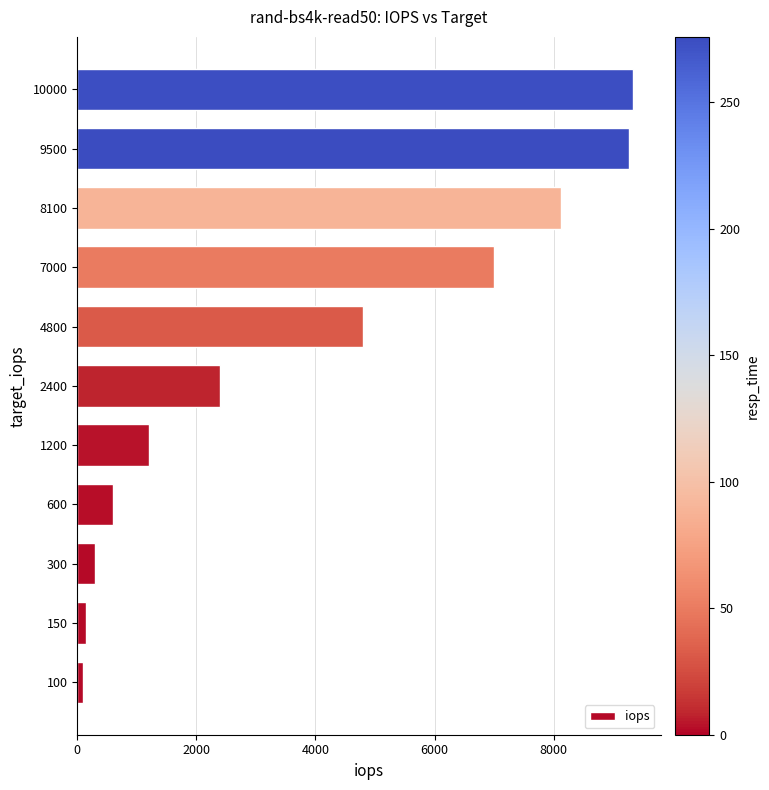

Is it true that the value at 7000 is 7001.8?

True